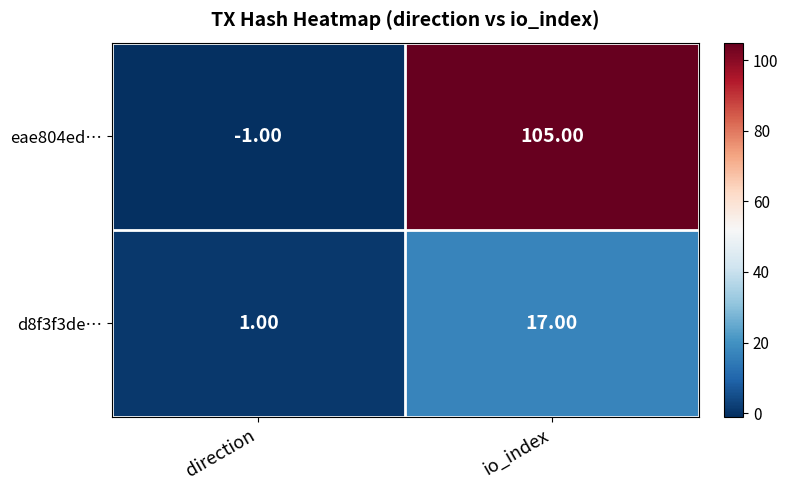

Which series has the largest range (max minus min)?

eae804ed…